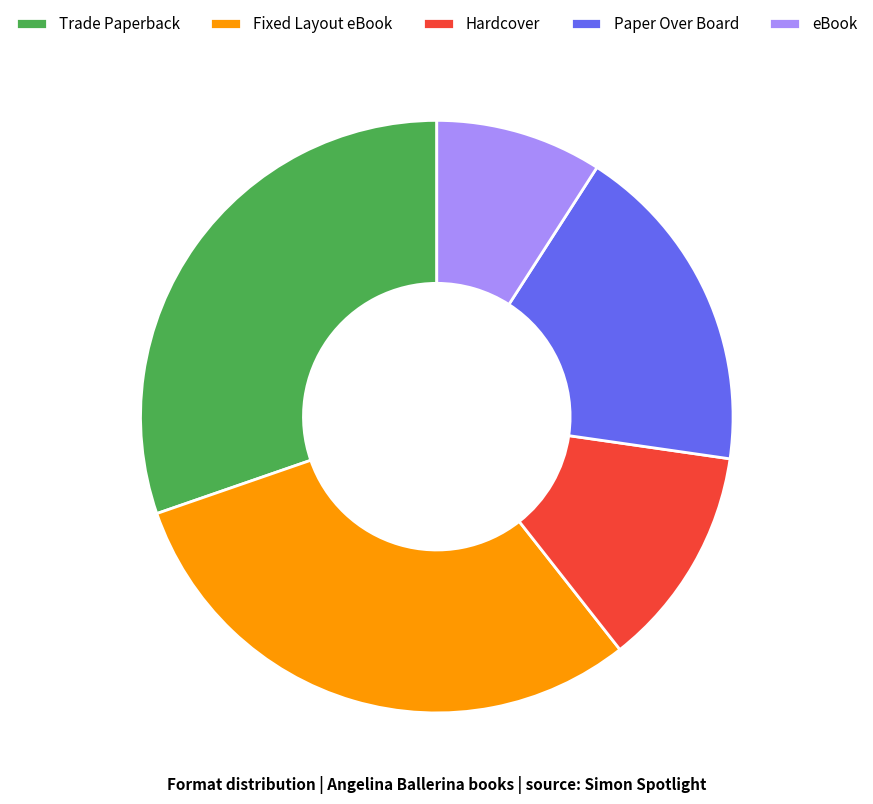

Which has a higher value, Hardcover or Paper Over Board?

Paper Over Board